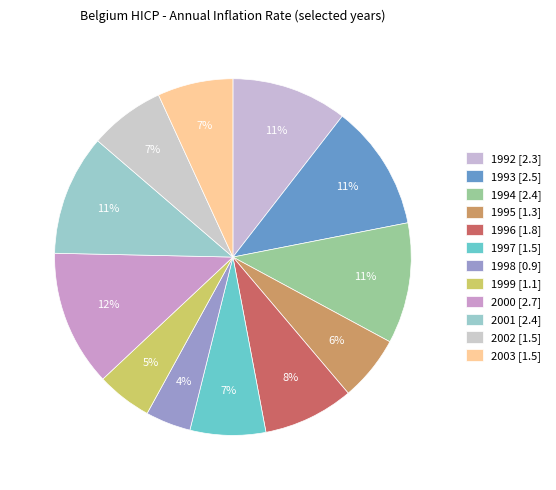

True or false: 1995 accounts for 17% of the total.

False